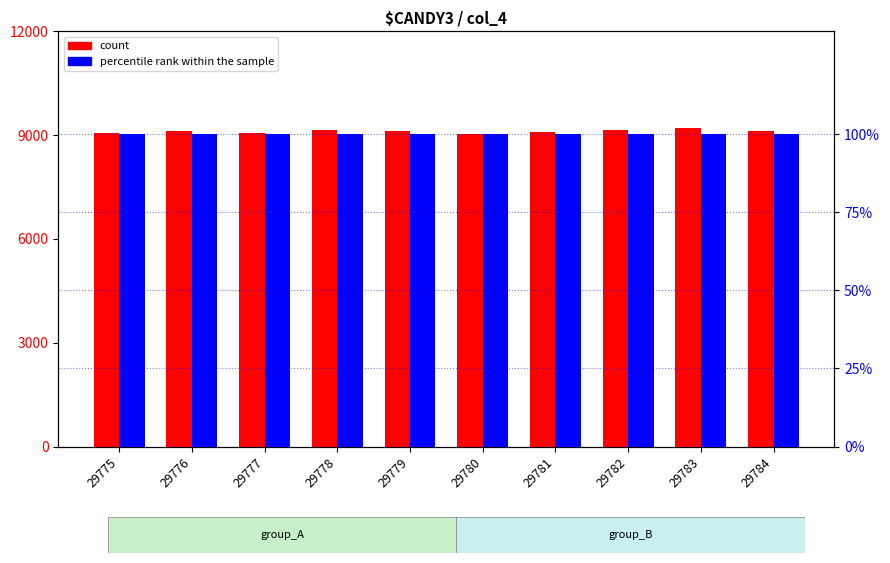

Reading right to left, extract all data points from this chart.

count: 29784=9114	29783=9205	29782=9155	29781=9097	29780=9041	29779=9112	29778=9161	29777=9054	29776=9125	29775=9054
percentile rank within the sample: 29784=100	29783=100	29782=100	29781=100	29780=100	29779=100	29778=100	29777=100	29776=100	29775=100